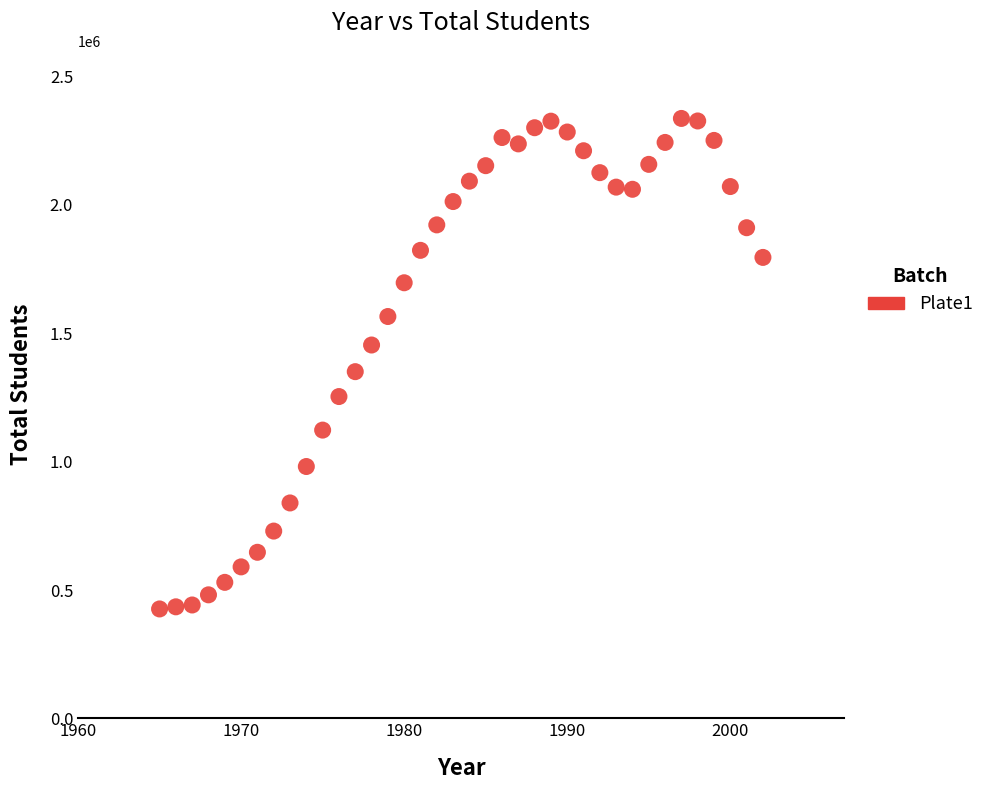

What Y value in the scatter plot is closest to 1381628?

1350600